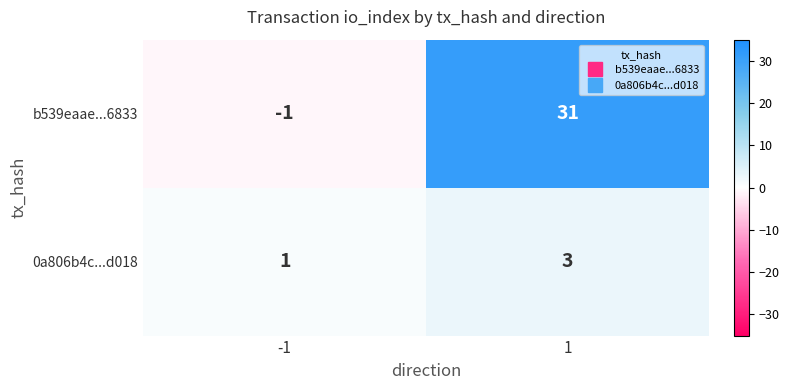

Rank the series by their maximum value, from lowest to highest.

0a806b4c...d018, b539eaae...6833